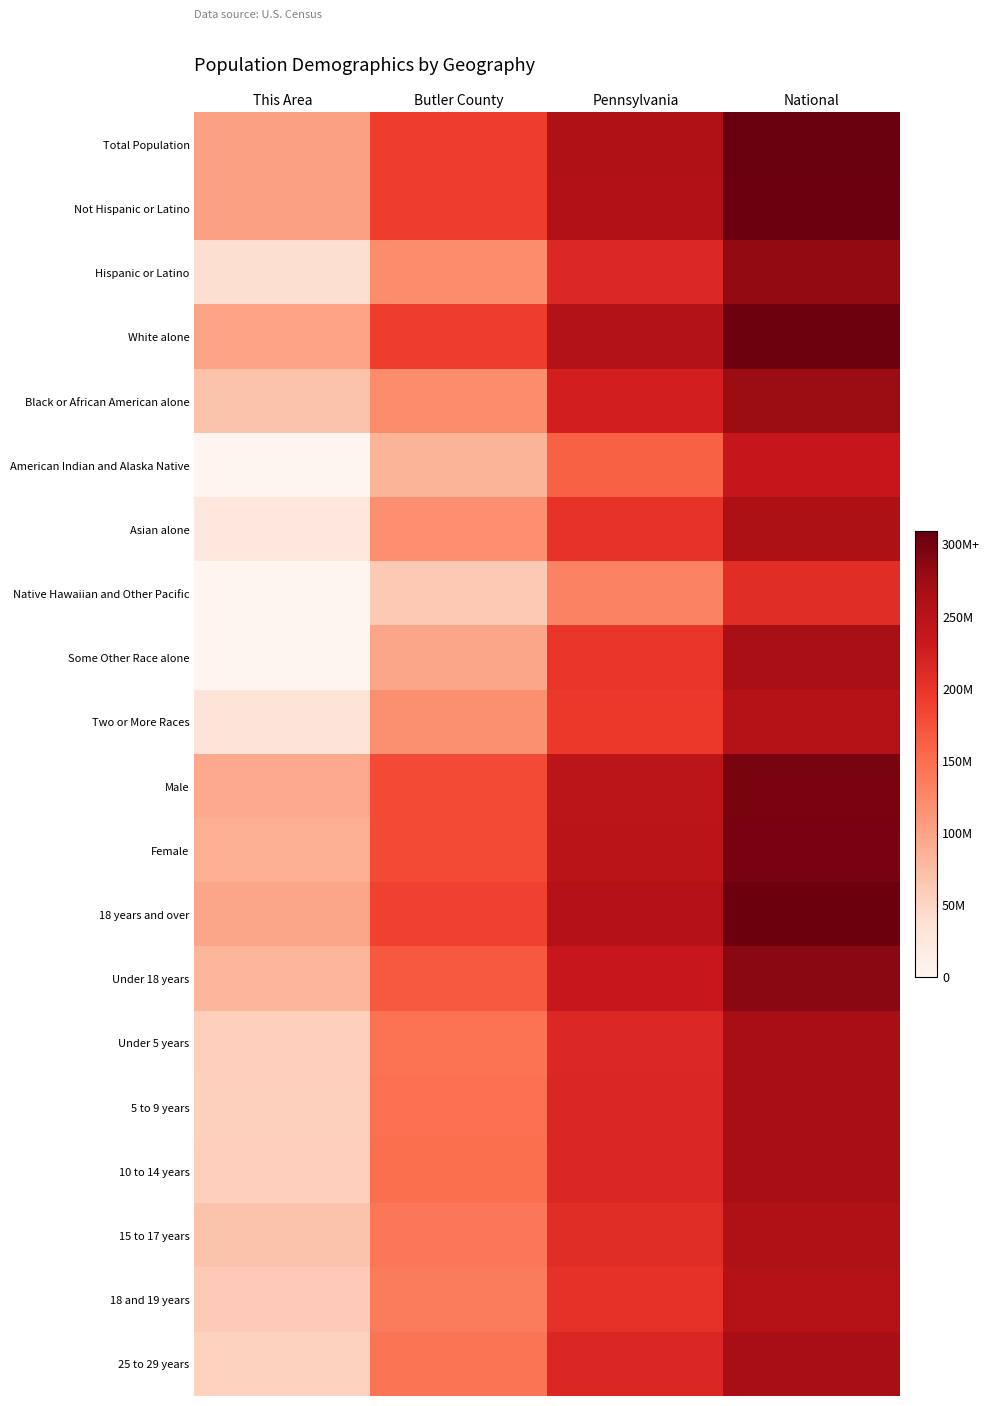

Reading left to right, extract all data points from this chart.

Total Population: This Area=6.5	Butler County=12.1	Pennsylvania=16.4	National=19.5
Not Hispanic or Latino: This Area=6.4	Butler County=12.1	Pennsylvania=16.3	National=19.4
Hispanic or Latino: This Area=2.5	Butler County=7.6	Pennsylvania=13.5	National=17.7
White alone: This Area=6.3	Butler County=12.1	Pennsylvania=16.2	National=19.2
Black or African American alone: This Area=4.3	Butler County=7.6	Pennsylvania=14.1	National=17.5
American Indian and Alaska Native: This Area=0.0	Butler County=5.3	Pennsylvania=10.2	National=14.9
Asian alone: This Area=1.6	Butler County=7.5	Pennsylvania=12.8	National=16.5
Native Hawaiian and Other Pacific: This Area=0.0	Butler County=3.9	Pennsylvania=8.2	National=13.2
Some Other Race alone: This Area=0.0	Butler County=6.1	Pennsylvania=12.6	National=16.8
Two or More Races: This Area=1.9	Butler County=7.4	Pennsylvania=12.4	National=16.0
Male: This Area=5.9	Butler County=11.4	Pennsylvania=15.6	National=18.8
Female: This Area=5.6	Butler County=11.4	Pennsylvania=15.7	National=18.9
18 years and over: This Area=6.1	Butler County=11.9	Pennsylvania=16.1	National=19.3
Under 18 years: This Area=5.2	Butler County=10.6	Pennsylvania=14.8	National=18.1
Under 5 years: This Area=3.5	Butler County=9.2	Pennsylvania=13.5	National=16.8
5 to 9 years: This Area=3.5	Butler County=9.3	Pennsylvania=13.5	National=16.8
10 to 14 years: This Area=3.6	Butler County=9.4	Pennsylvania=13.6	National=16.8
15 to 17 years: This Area=4.3	Butler County=9.0	Pennsylvania=13.2	National=16.4
18 and 19 years: This Area=3.8	Butler County=8.7	Pennsylvania=12.9	National=16.0
25 to 29 years: This Area=3.3	Butler County=9.1	Pennsylvania=13.6	National=16.9